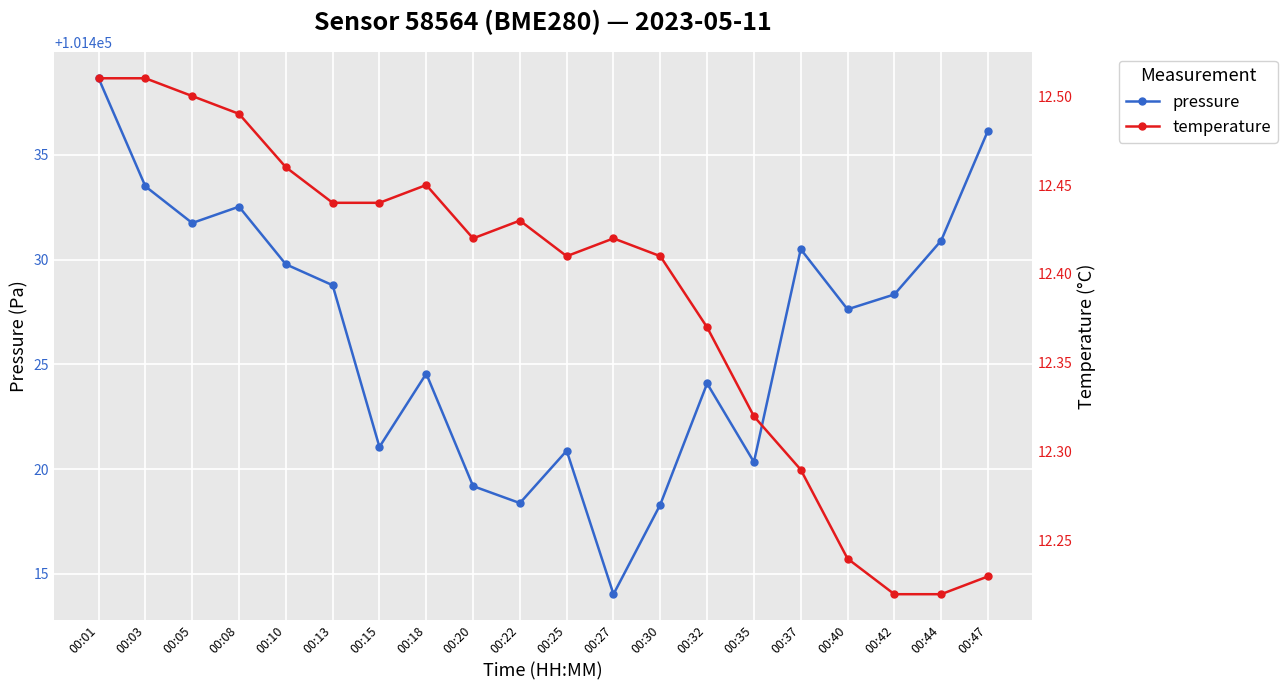

How many data points does each series have?

20